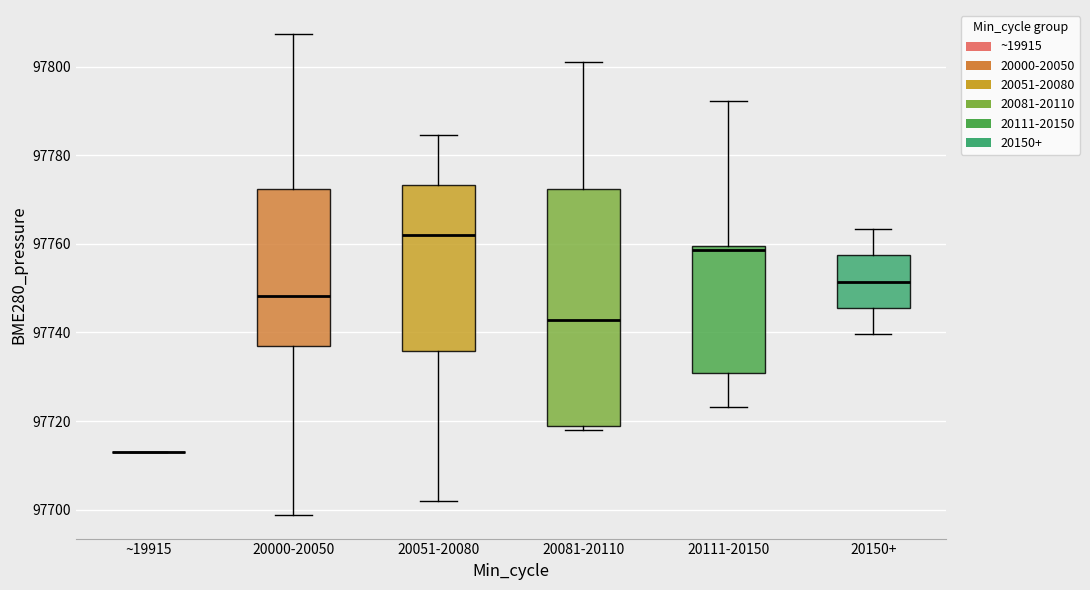

Comparing the boxes themselves (not the whiskers), which one is the tallest?

20081-20110